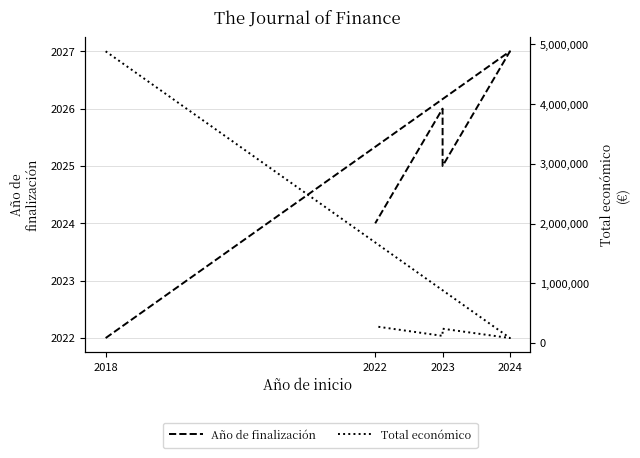

True or false: Total económico has more than 0 points higher than both neighbors.

True